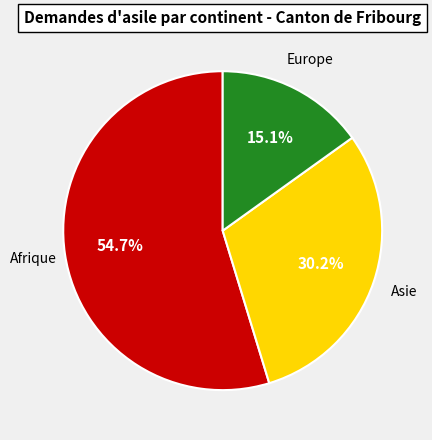

Does any single category account for the majority?

Yes